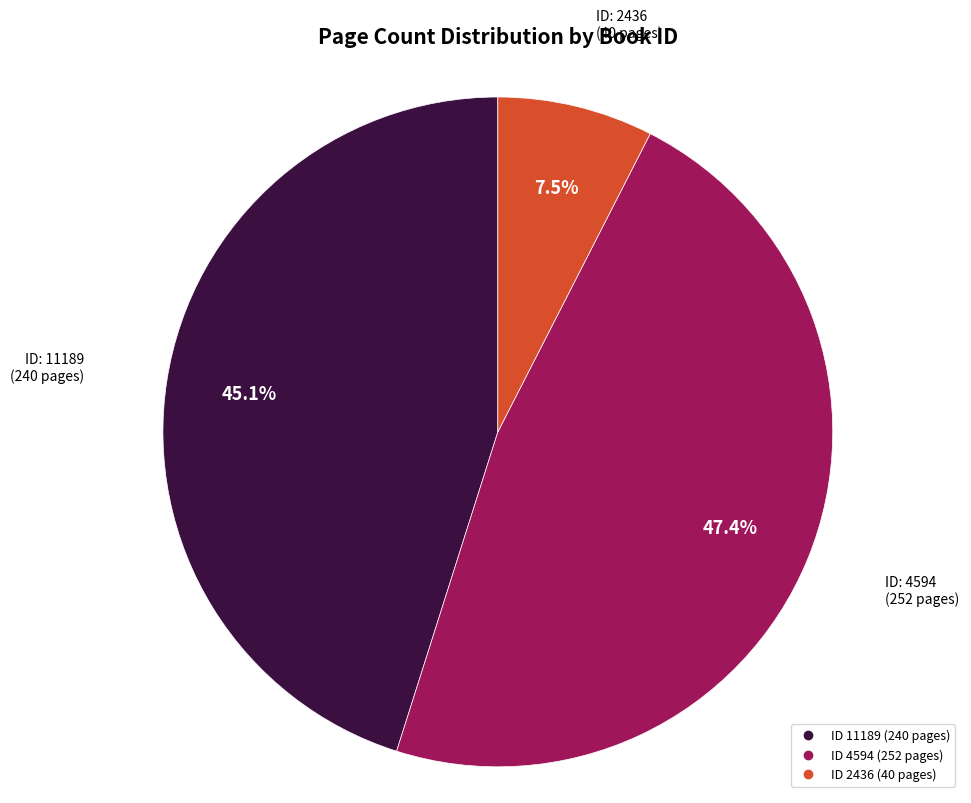

Does any single category account for the majority?

No